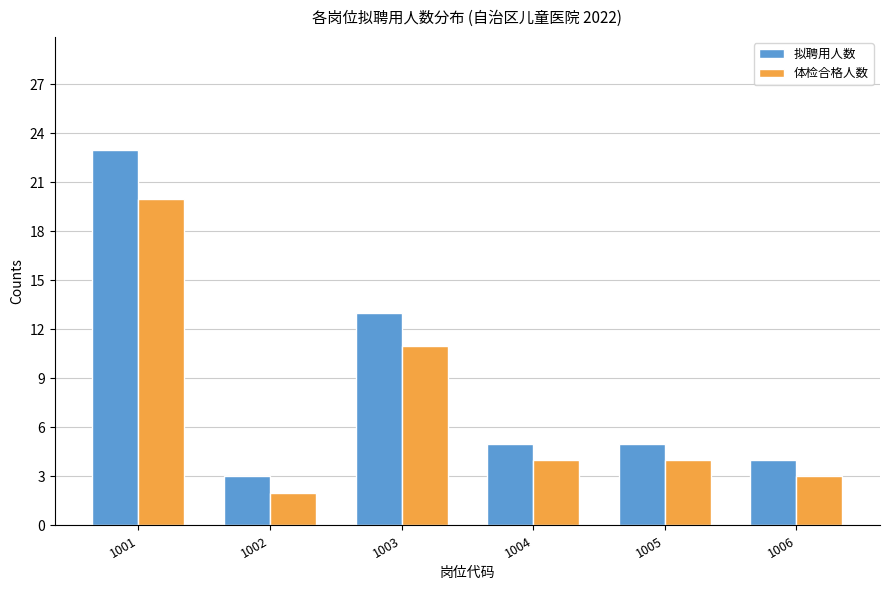

What is the value of the 体检合格人数 bar at the 3rd from the left?

11